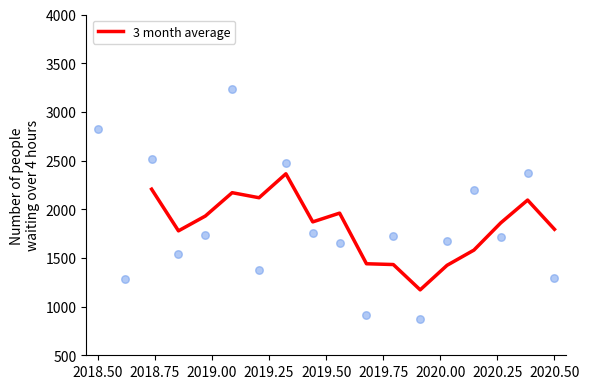

What is the lowest value of the 3 month average series?

1172